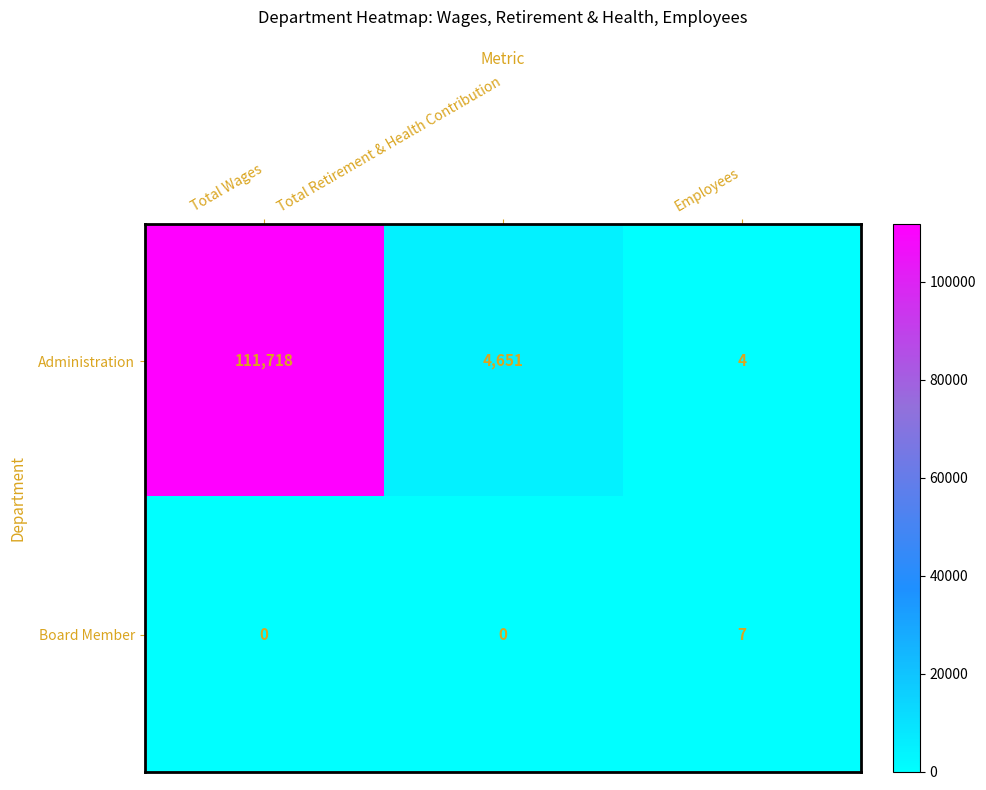

What is the minimum value for Administration?

4